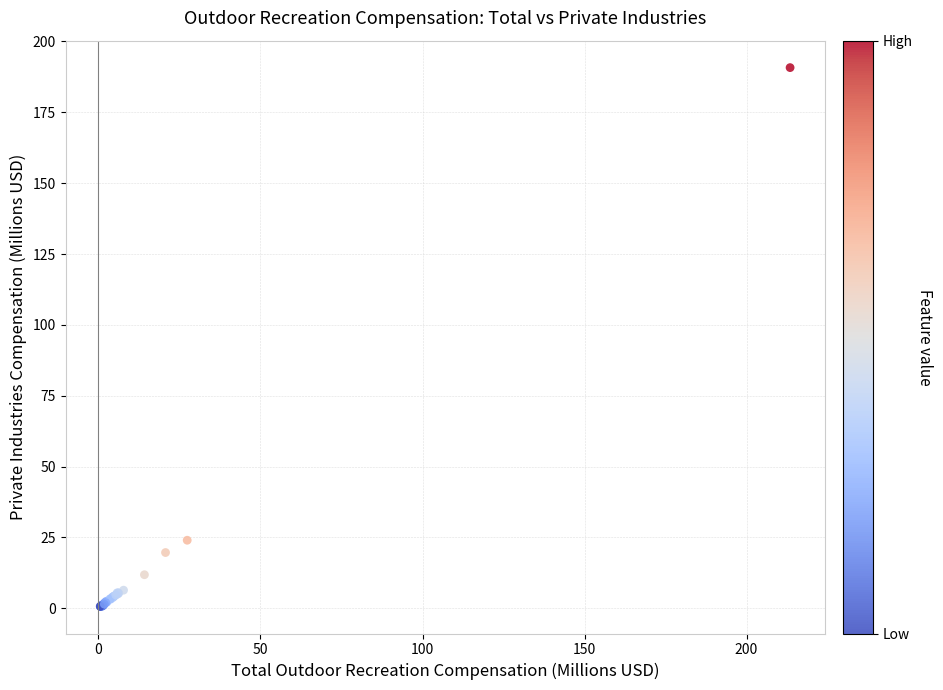

What Y value in the scatter plot is closest to 95?

24.0